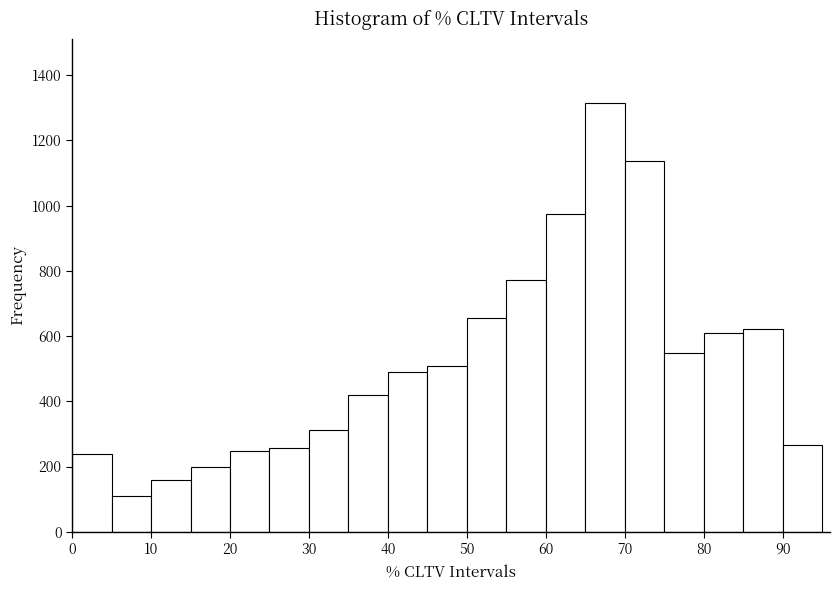

Reading left to right, list every bar in this chart as the range it spans on the x-axis followed by its height. Neither the bar edges nor the heights are printed on the chart, so give them approximately, as read against the axes.

0 to 5: 240
5 to 10: 120
10 to 15: 160
15 to 20: 200
20 to 25: 240
25 to 30: 260
30 to 35: 320
35 to 40: 420
40 to 45: 500
45 to 50: 500
50 to 55: 660
55 to 60: 780
60 to 65: 980
65 to 70: 1320
70 to 75: 1140
75 to 80: 540
80 to 85: 600
85 to 90: 620
90 to 95: 260